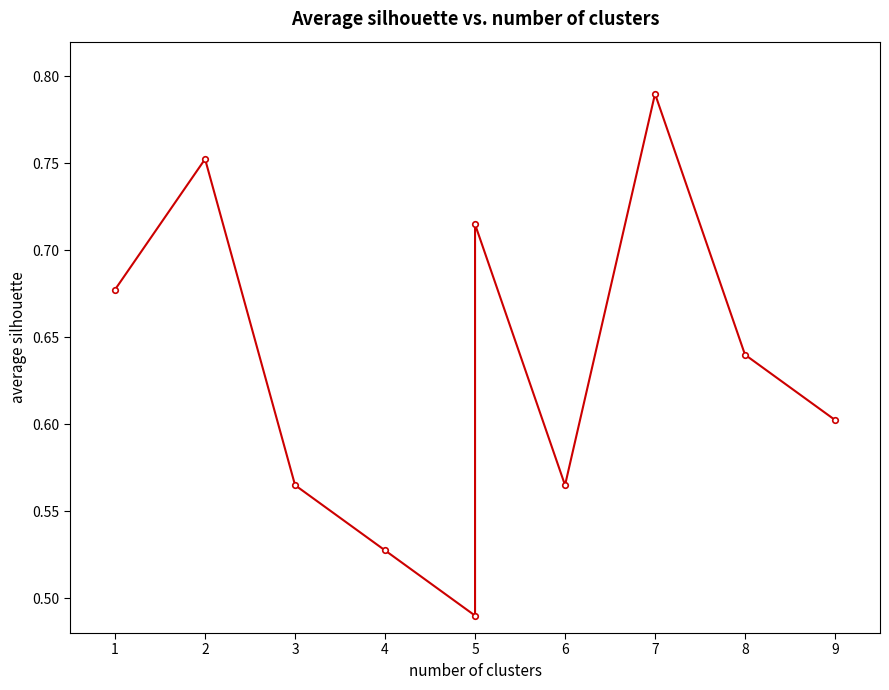

List the labels in order of value, smallest first.

5, 4, 3, 6, 9, 8, 1, 5, 2, 7